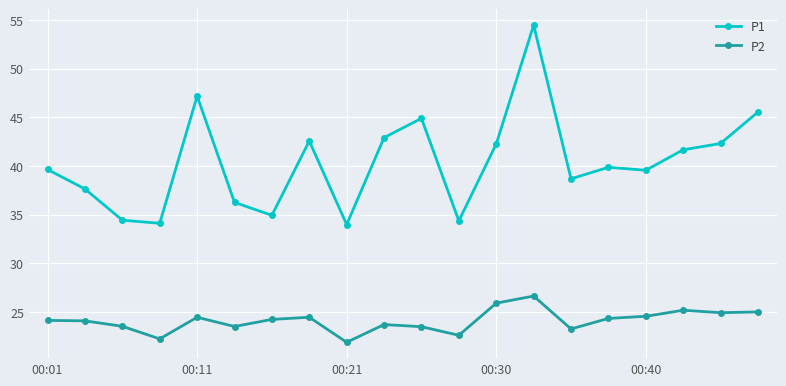

How many categories are shown in the chart?

20